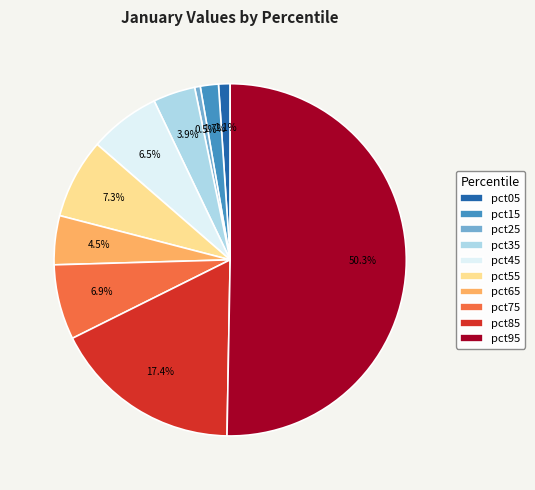

Count the number of slices in the pie.

10